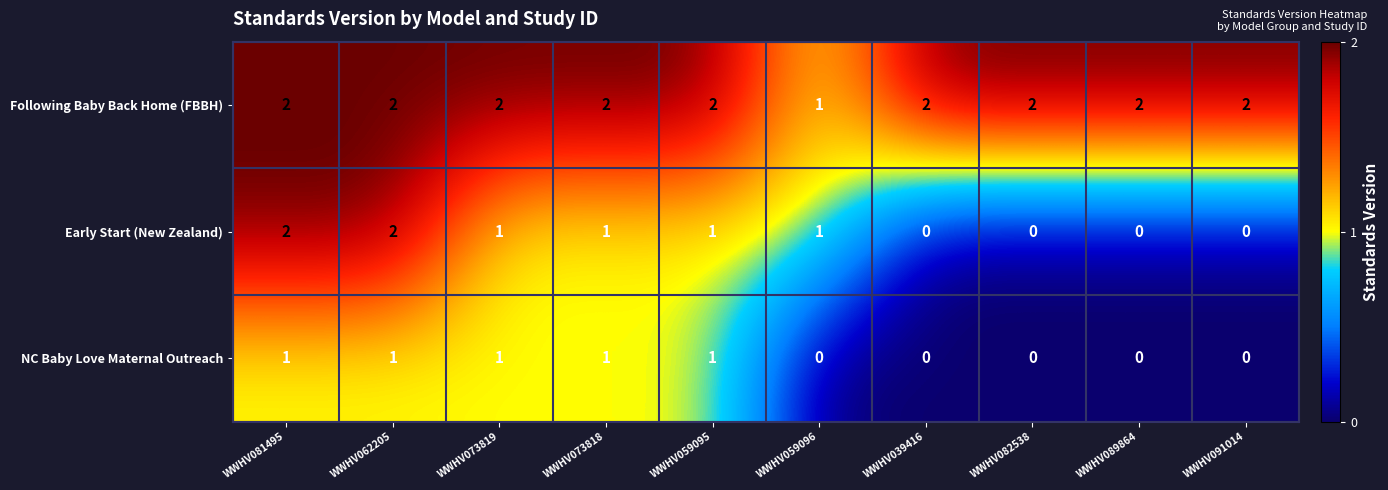

Reading left to right, list all the values displayed in this chart.

Following Baby Back Home (FBBH): WWHV081495=2	WWHV062205=2	WWHV073819=2	WWHV073818=2	WWHV059095=2	WWHV059096=1	WWHV039416=2	WWHV082538=2	WWHV089864=2	WWHV091014=2
Early Start (New Zealand): WWHV081495=2	WWHV062205=2	WWHV073819=1	WWHV073818=1	WWHV059095=1	WWHV059096=1	WWHV039416=0	WWHV082538=0	WWHV089864=0	WWHV091014=0
NC Baby Love Maternal Outreach: WWHV081495=1	WWHV062205=1	WWHV073819=1	WWHV073818=1	WWHV059095=1	WWHV059096=0	WWHV039416=0	WWHV082538=0	WWHV089864=0	WWHV091014=0